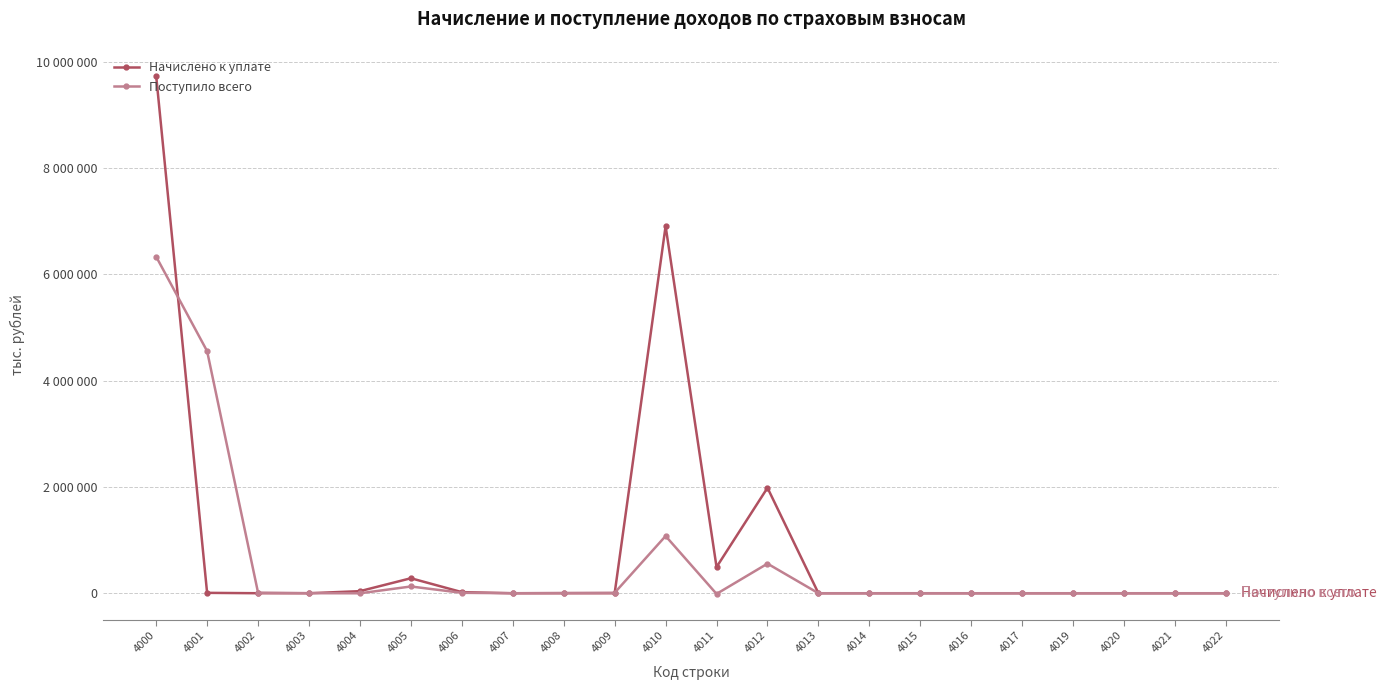

Rank the series at 4009 from lowest to highest value.

Начислено к уплате, Поступило всего